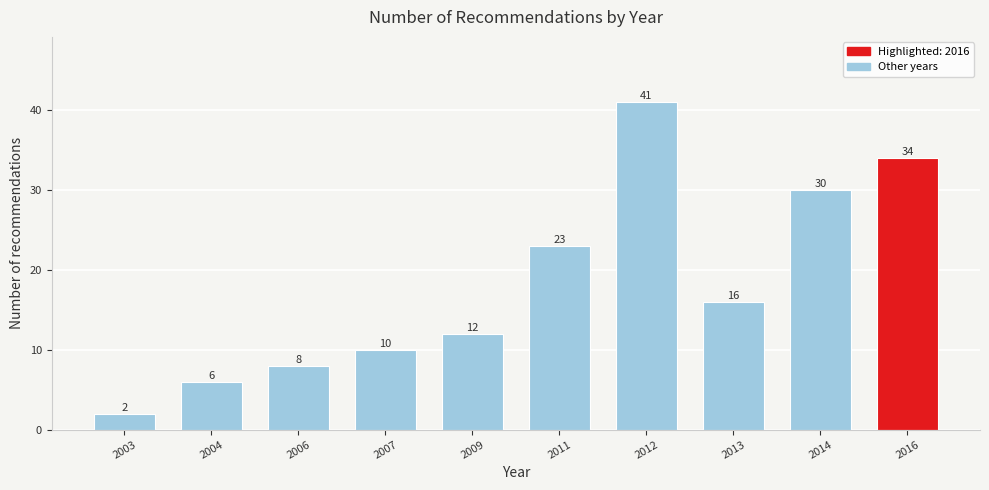

Reading left to right, transcribe all the data shown in this chart.

2003=2	2004=6	2006=8	2007=10	2009=12	2011=23	2012=41	2013=16	2014=30	2016=34